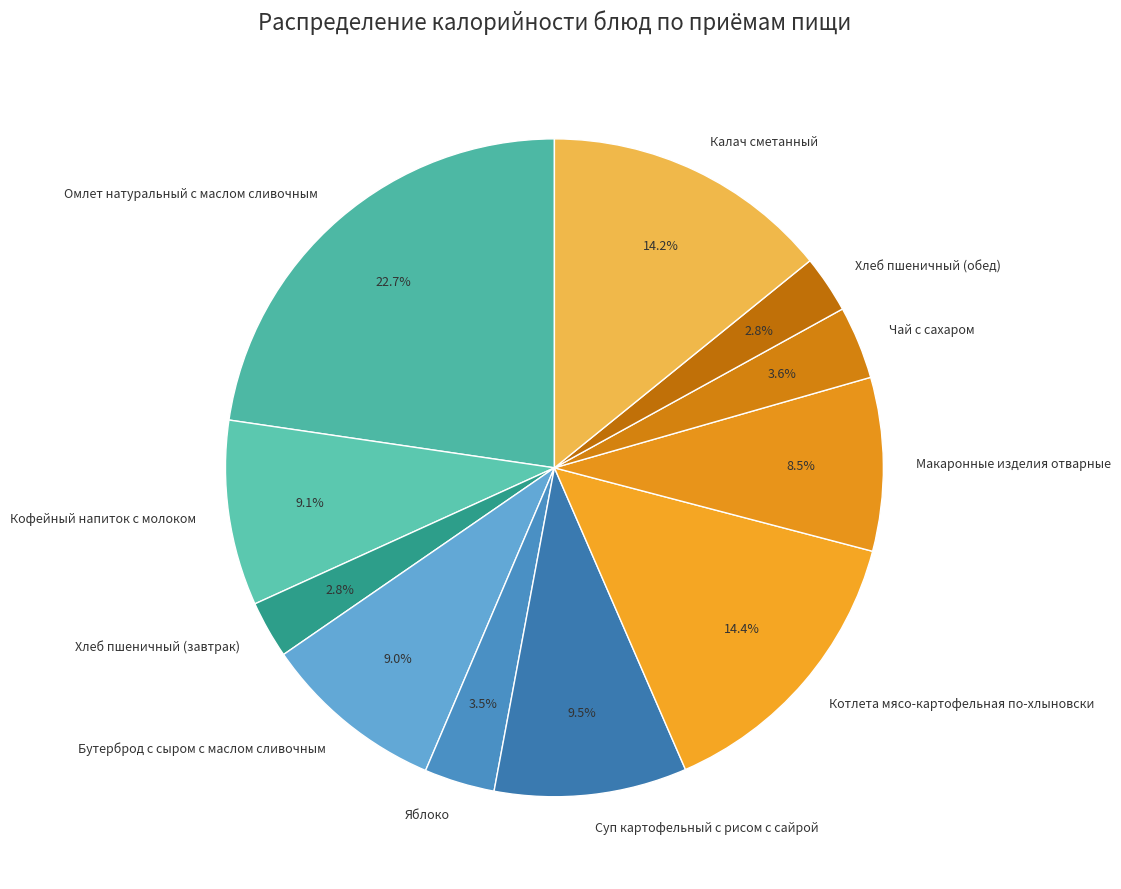

The Кофейный напиток с молоком slice represents 3% of the pie. True or false?

False